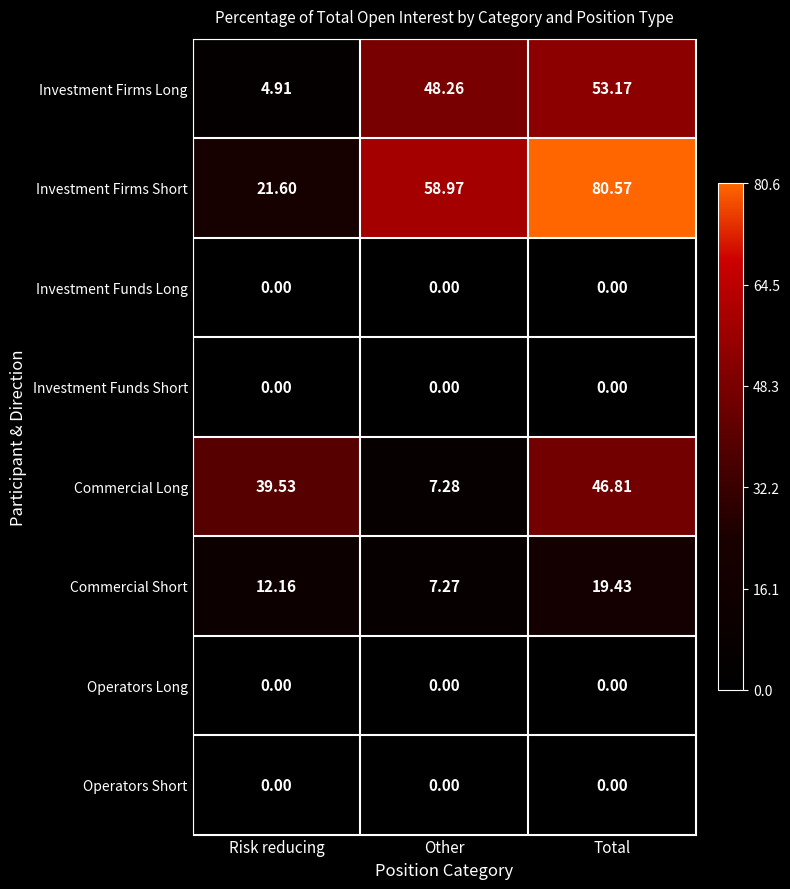

List the labels in order of Investment Firms Short value, largest first.

Total, Other, Risk reducing